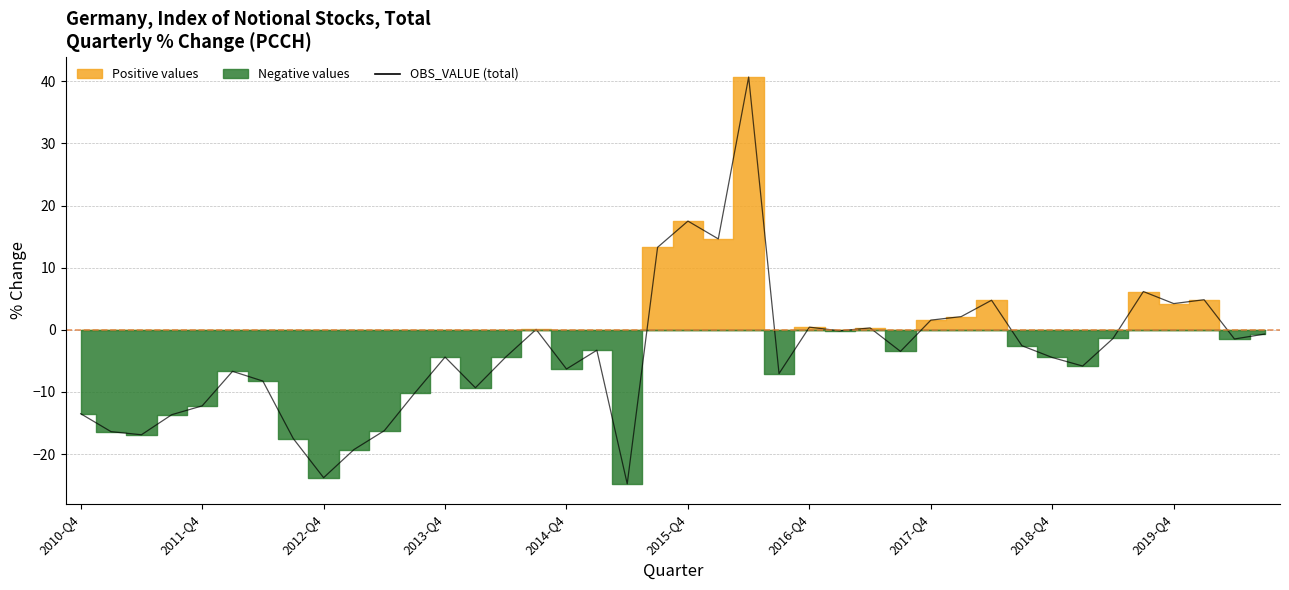

What position from the left is 33?

34